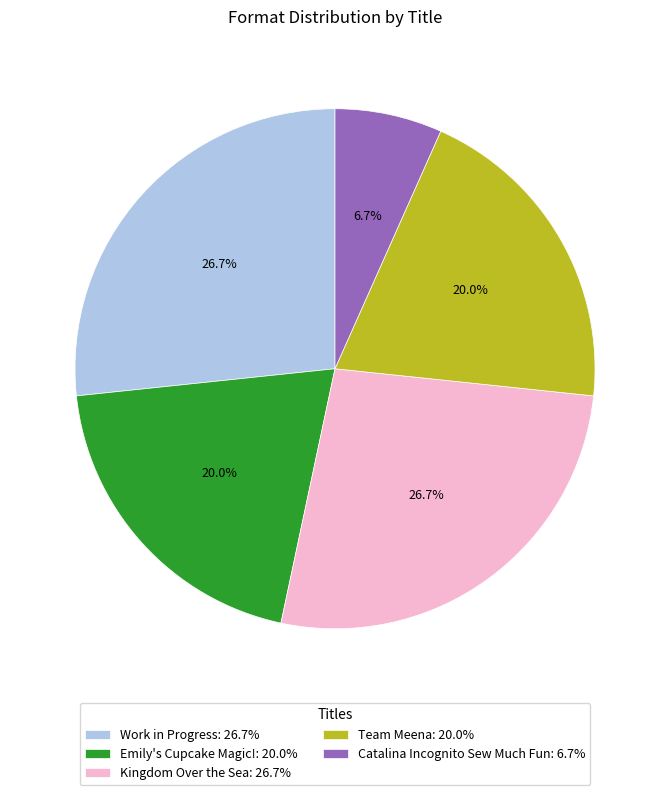

To the nearest percent, what is the difference between the largest and smallest slice percentages?

20%